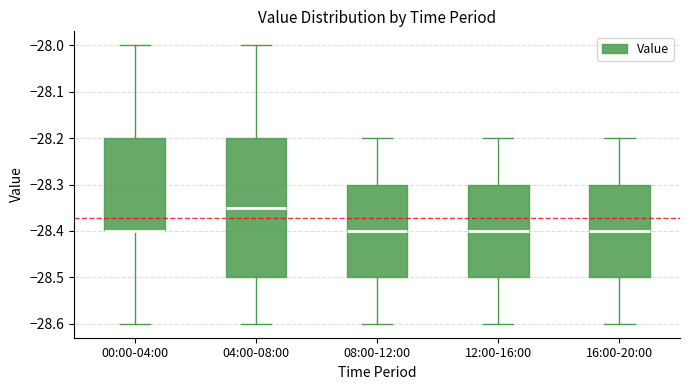

Where is the lower edge of the box for 00:00-04:00 on the y-axis? The values are not printed on the chart, so give them approximately, as read against the axis.

-28.40